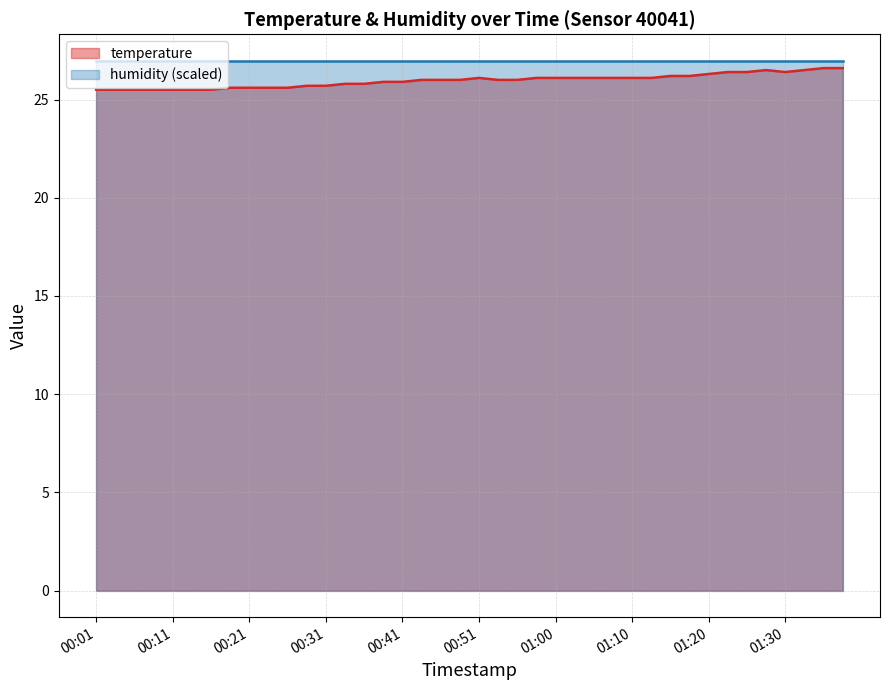

What is the maximum value shown in the chart?

27.0